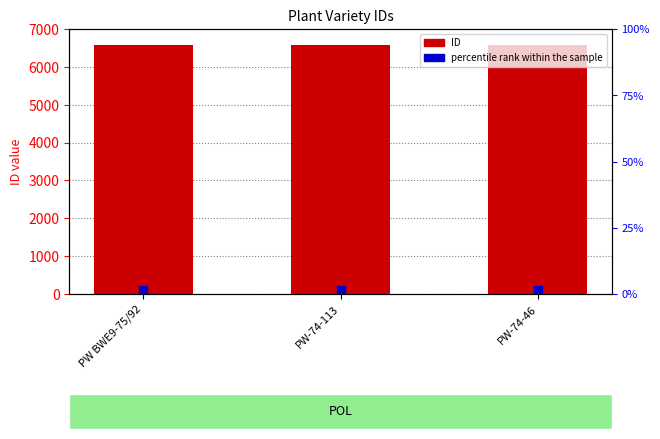

Which series contains the highest Y value?

ID